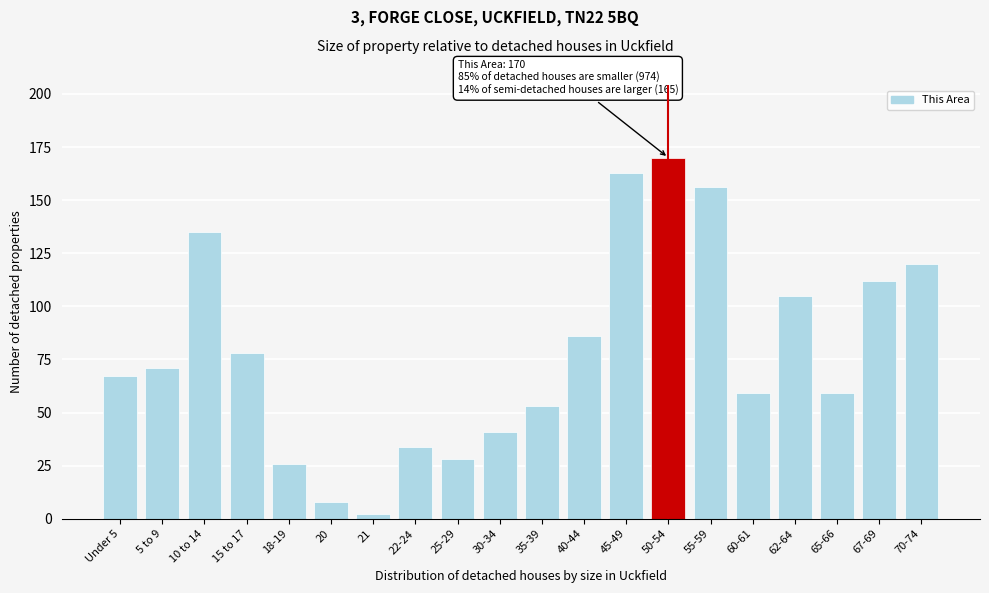

Reading left to right, extract all data points from this chart.

67	71	135	78	26	8	2	34	28	41	53	86	163	170	156	59	105	59	112	120